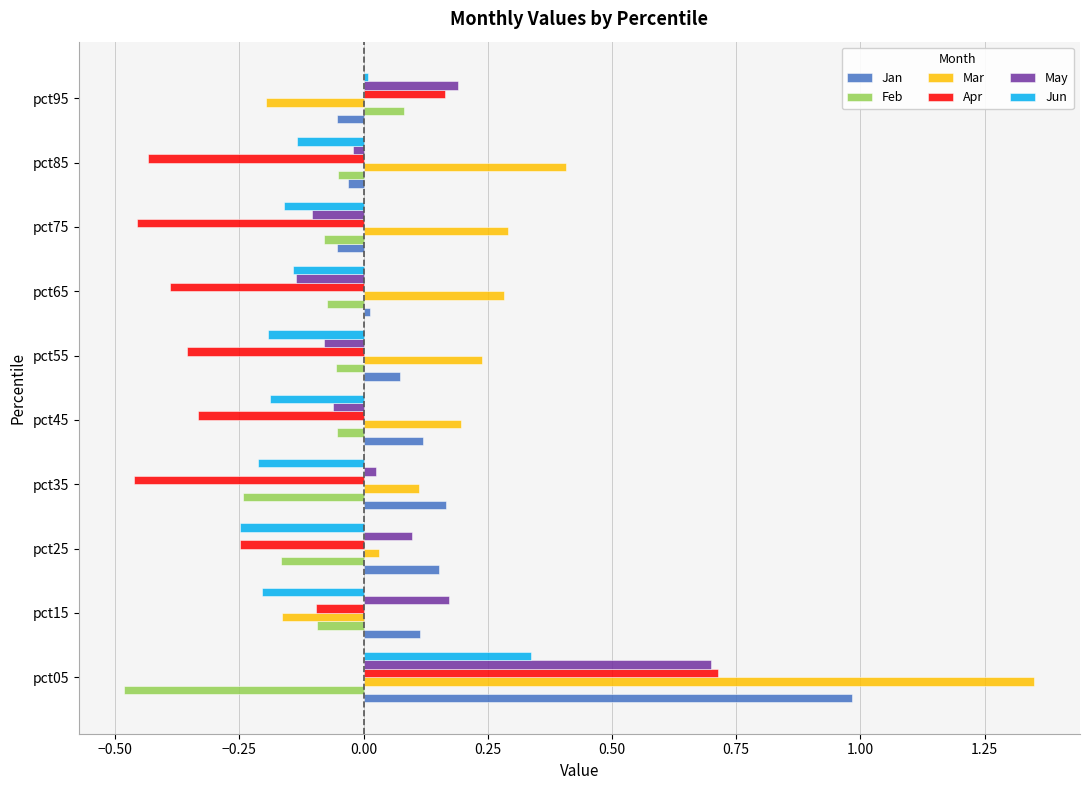

Which label corresponds to the largest value in the chart?

pct05